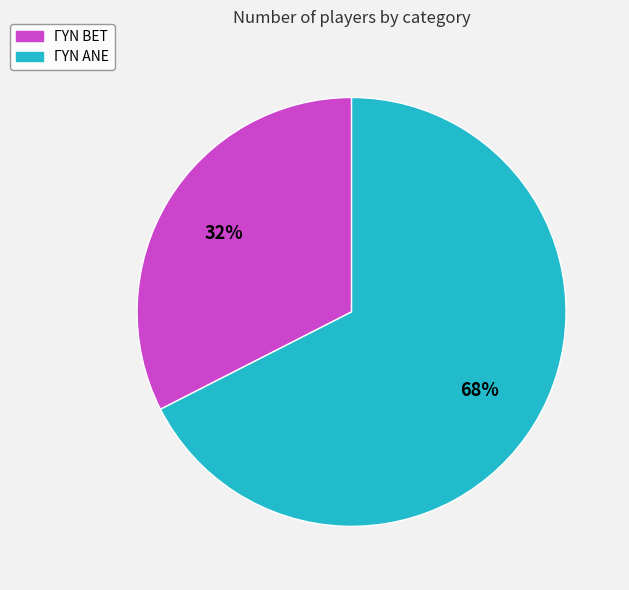

To the nearest percent, what is the combined percentage of ΓΥΝ ΑΝΕ and ΓΥΝ BET?

100%